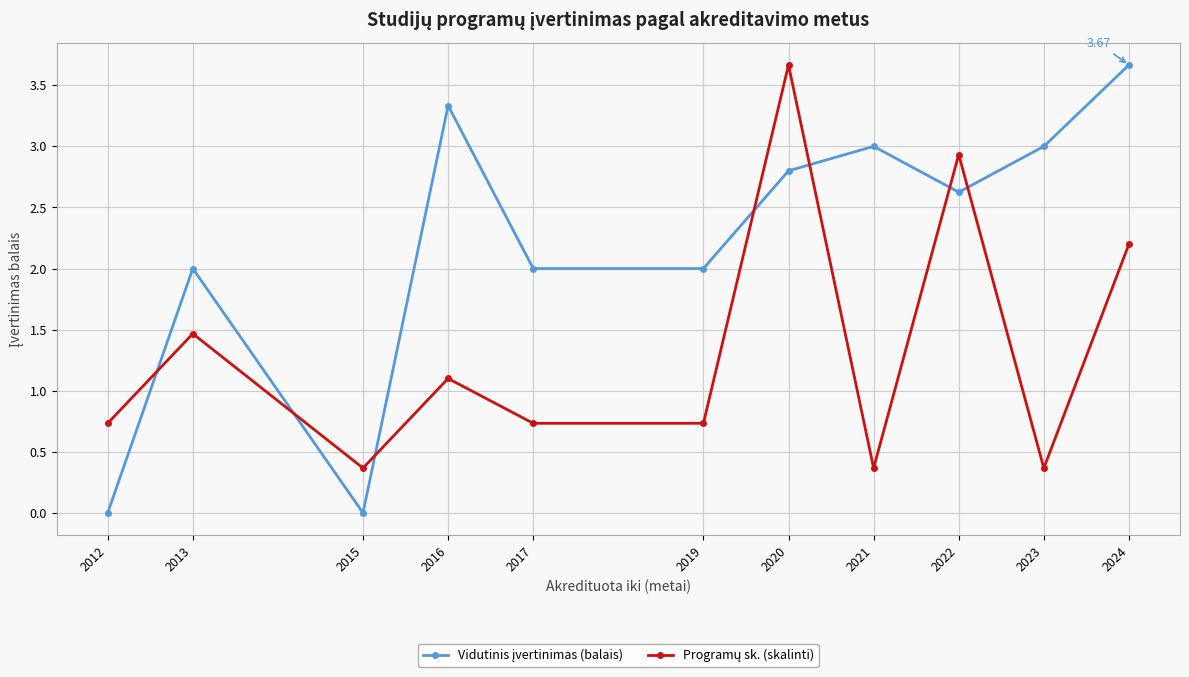

At how many categories does at least one series exceed 1?

9